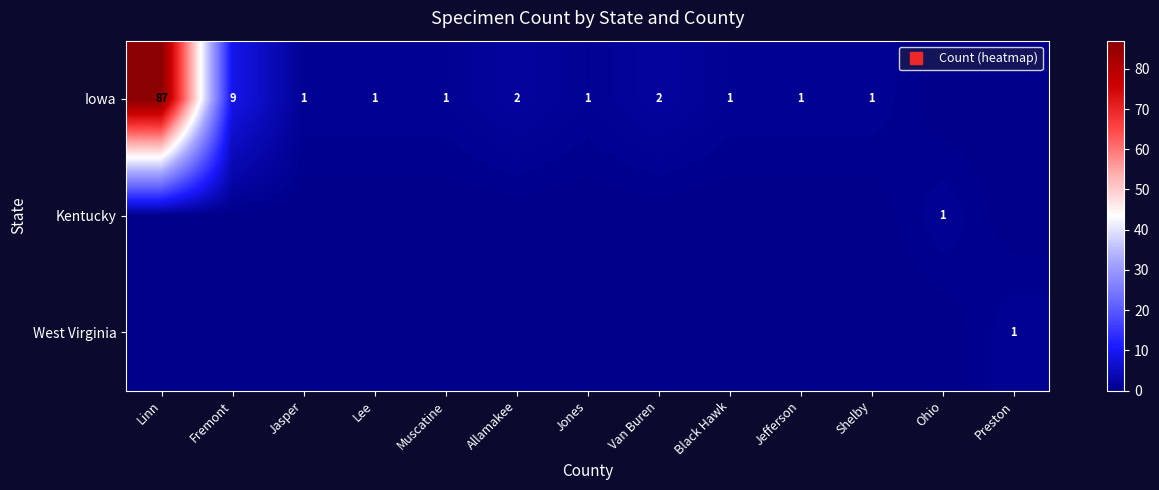

What is the total value across all series at Preston?

1